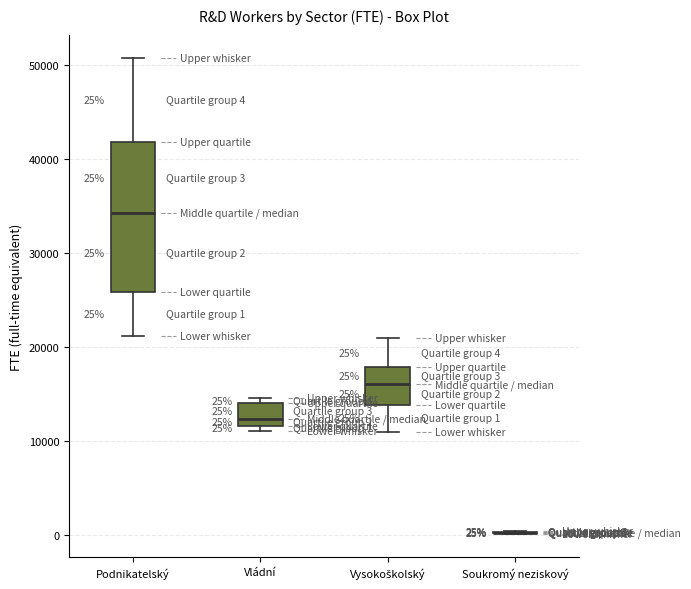

Comparing the boxes themselves (not the whiskers), which one is the tallest?

Podnikatelský